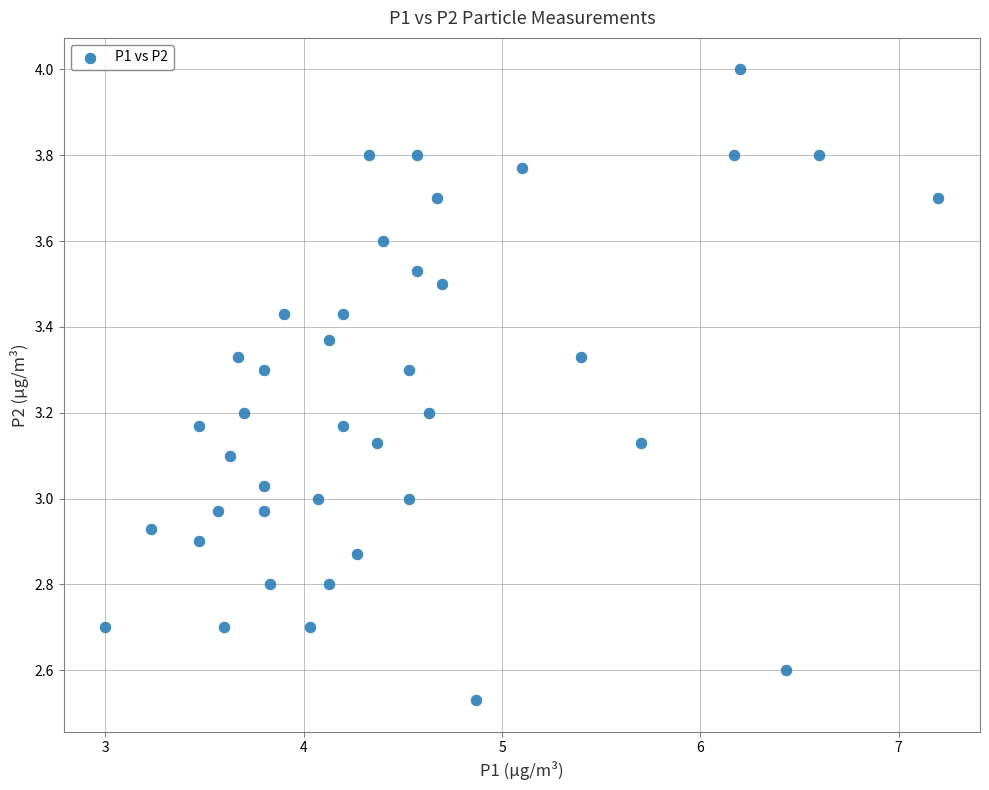

What is the range of X values (max minus min)?

4.2